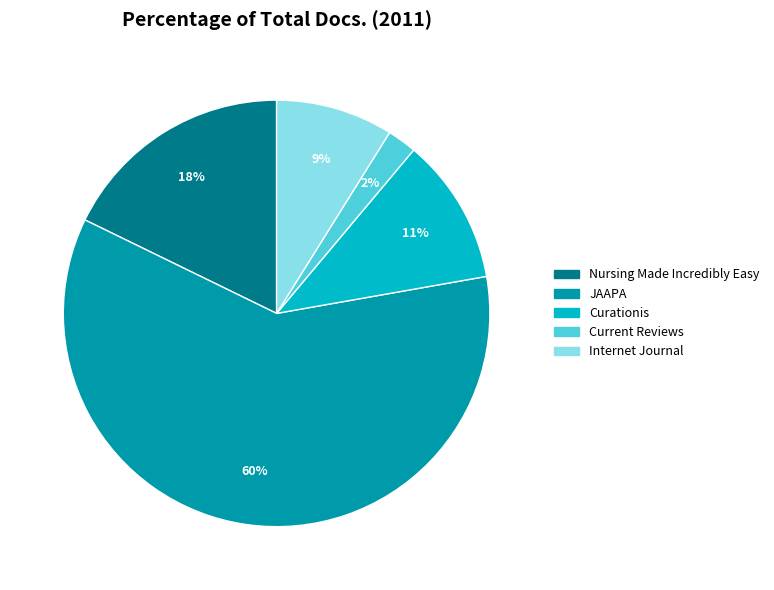

How many segments does this pie chart have?

5